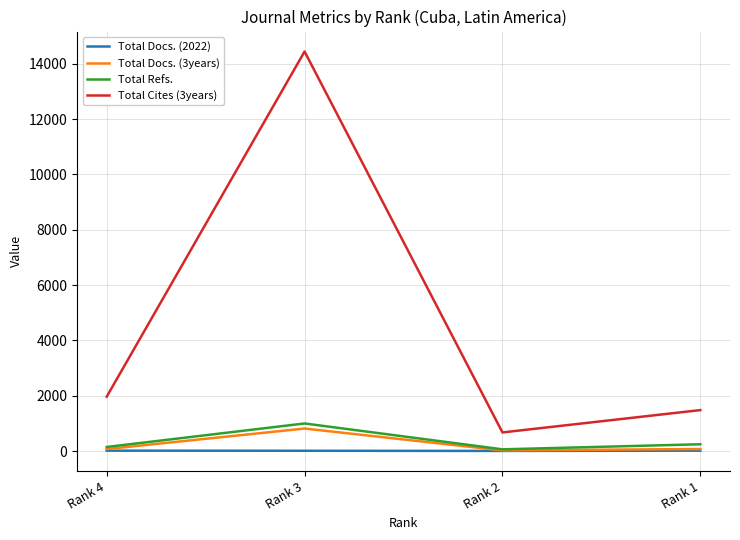

Where is Total Docs. (2022) nearest to the value 10?

Rank 3